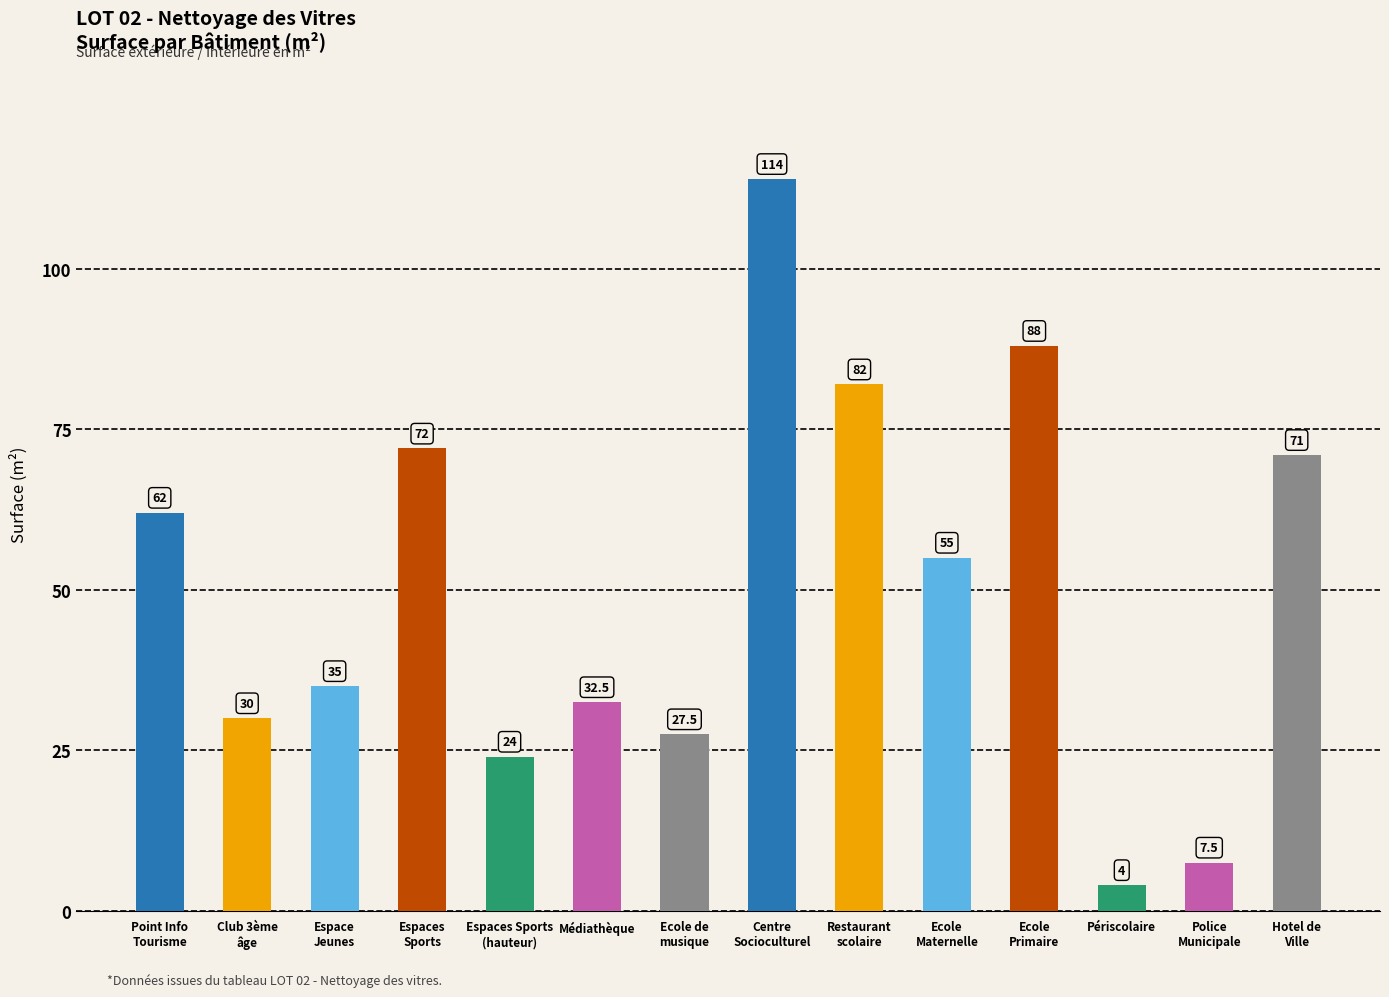

Rank the categories by value from lowest to highest.

Périscolaire, Police
Municipale, Espaces Sports
(hauteur), Ecole de
musique, Club 3ème
âge, Médiathèque, Espace
Jeunes, Ecole
Maternelle, Point Info
Tourisme, Hotel de
Ville, Espaces
Sports, Restaurant
scolaire, Ecole
Primaire, Centre
Socioculturel